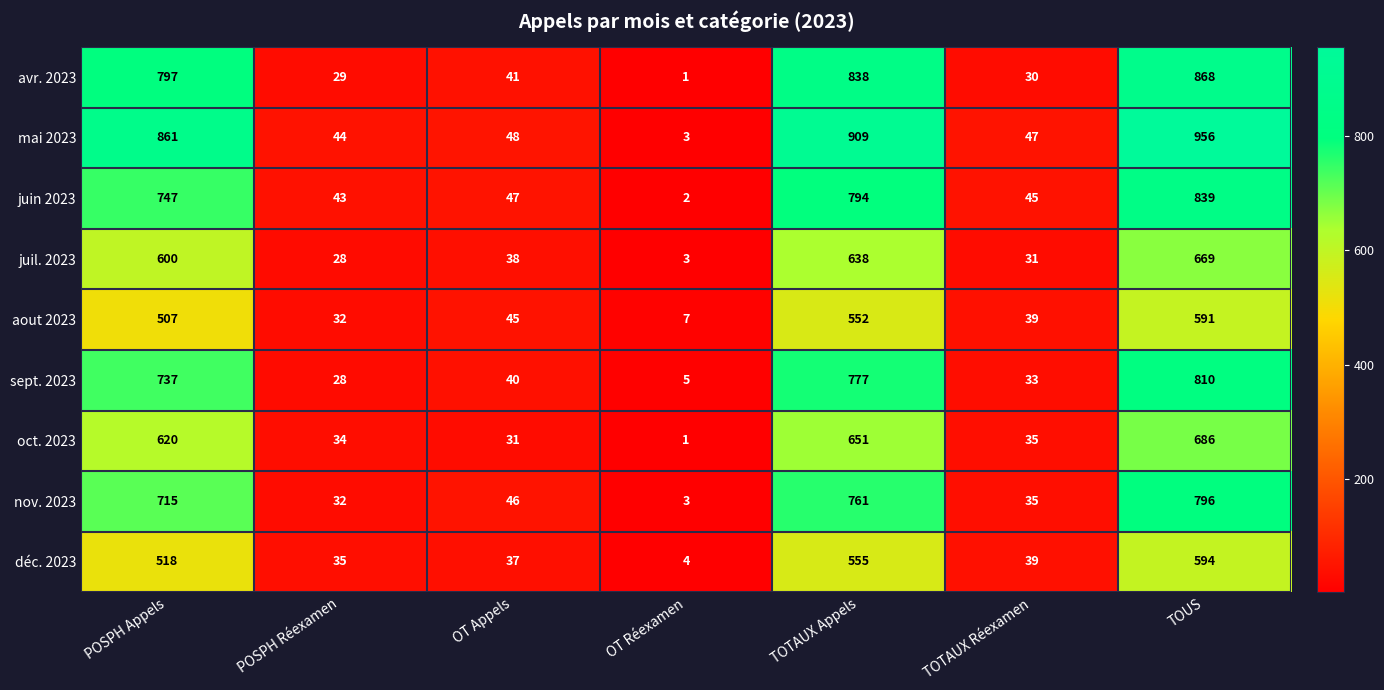

How many data points does each series have?

7